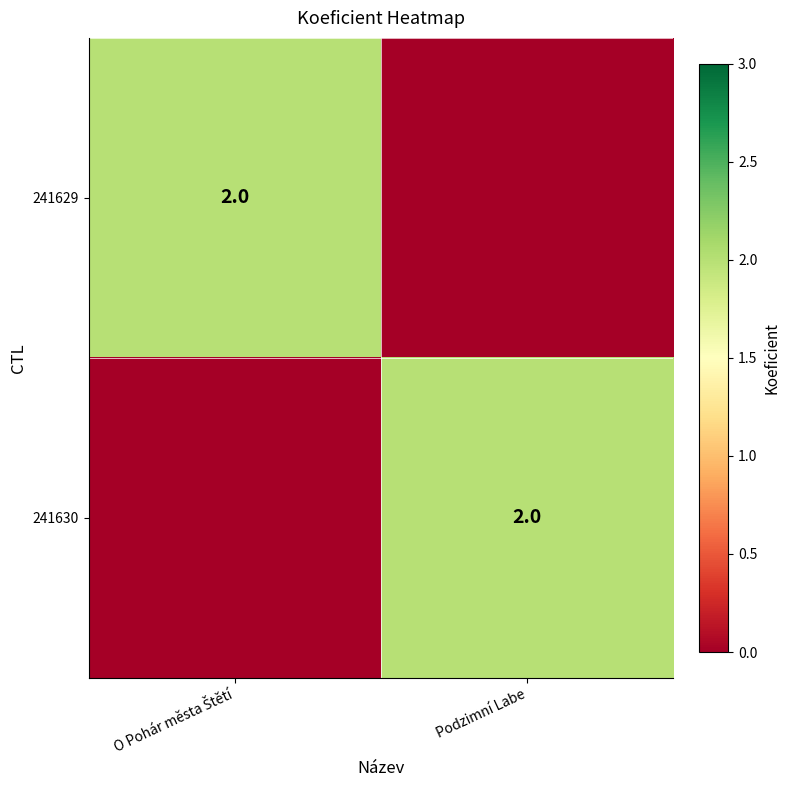

Is it true that 241630 equals 2 at Podzimní Labe?

True